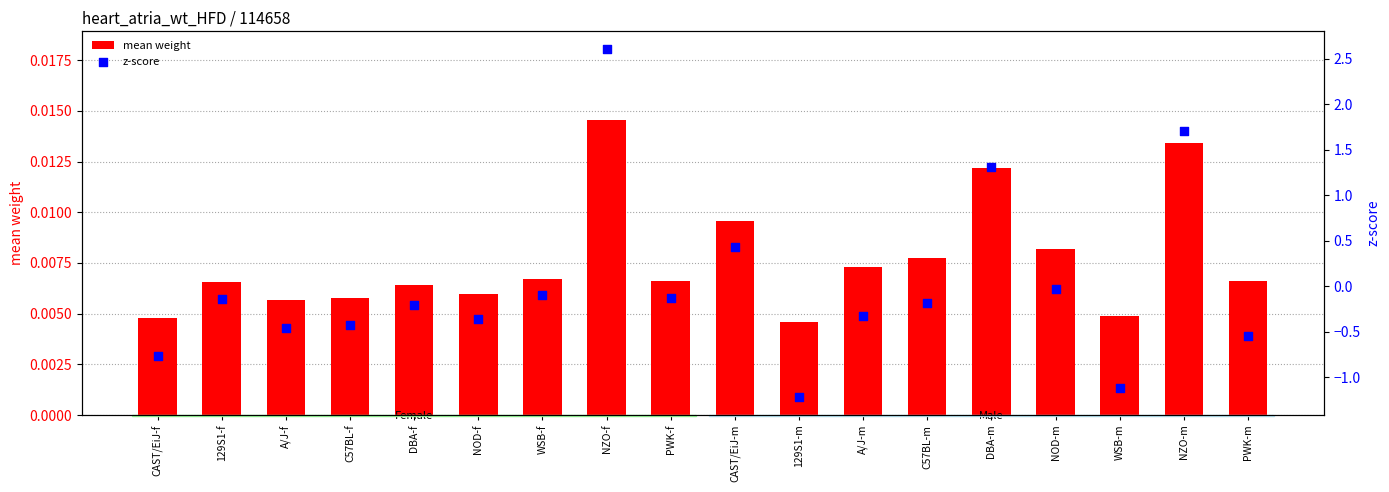

What are all the series names shown in the legend?

mean weight, z-score